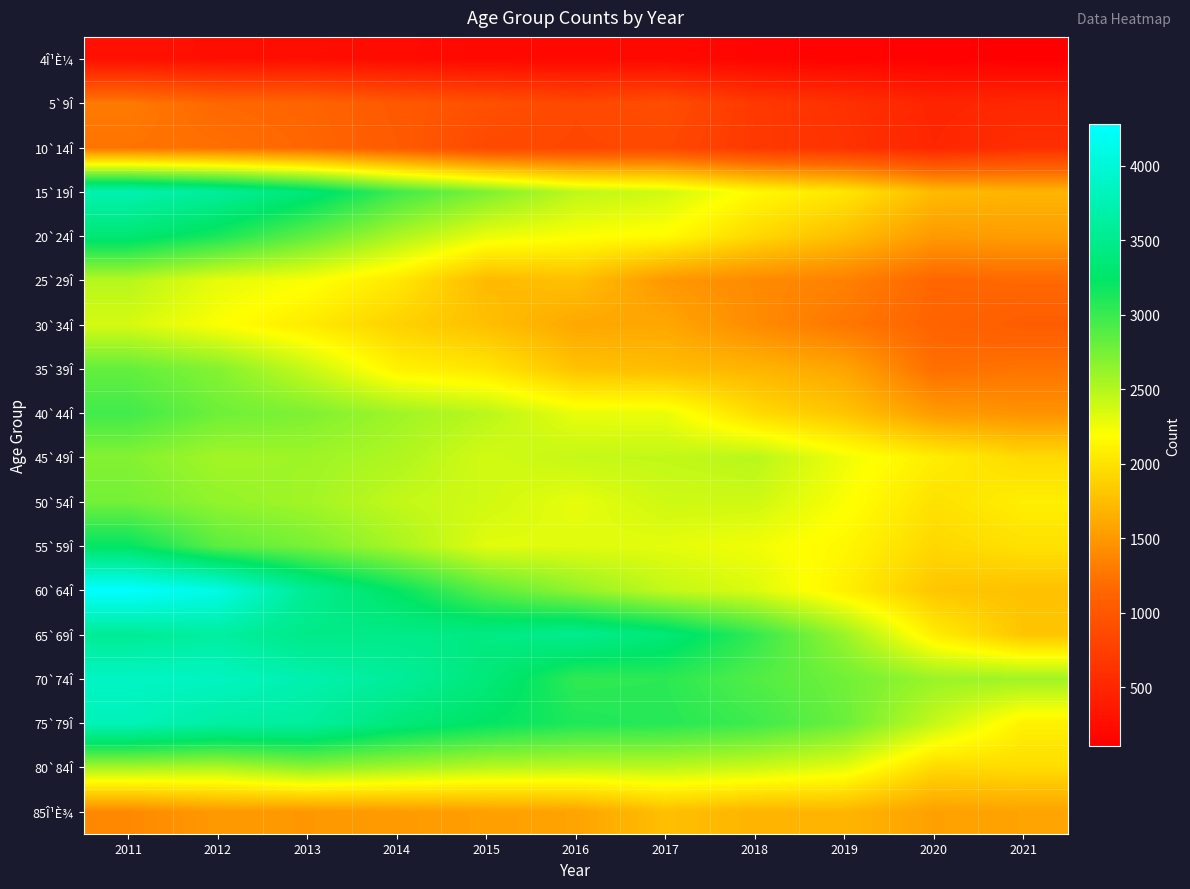

What is the total value across all series at 2021?

27204